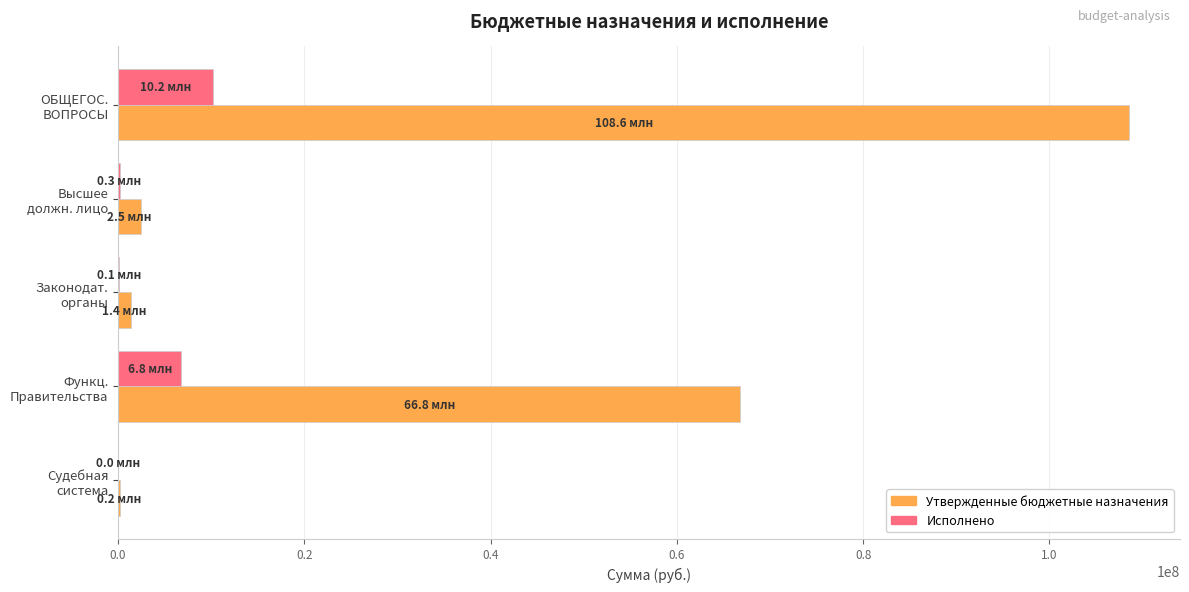

What is the sum of all Утвержденные бюджетные назначения values?

179453279.3